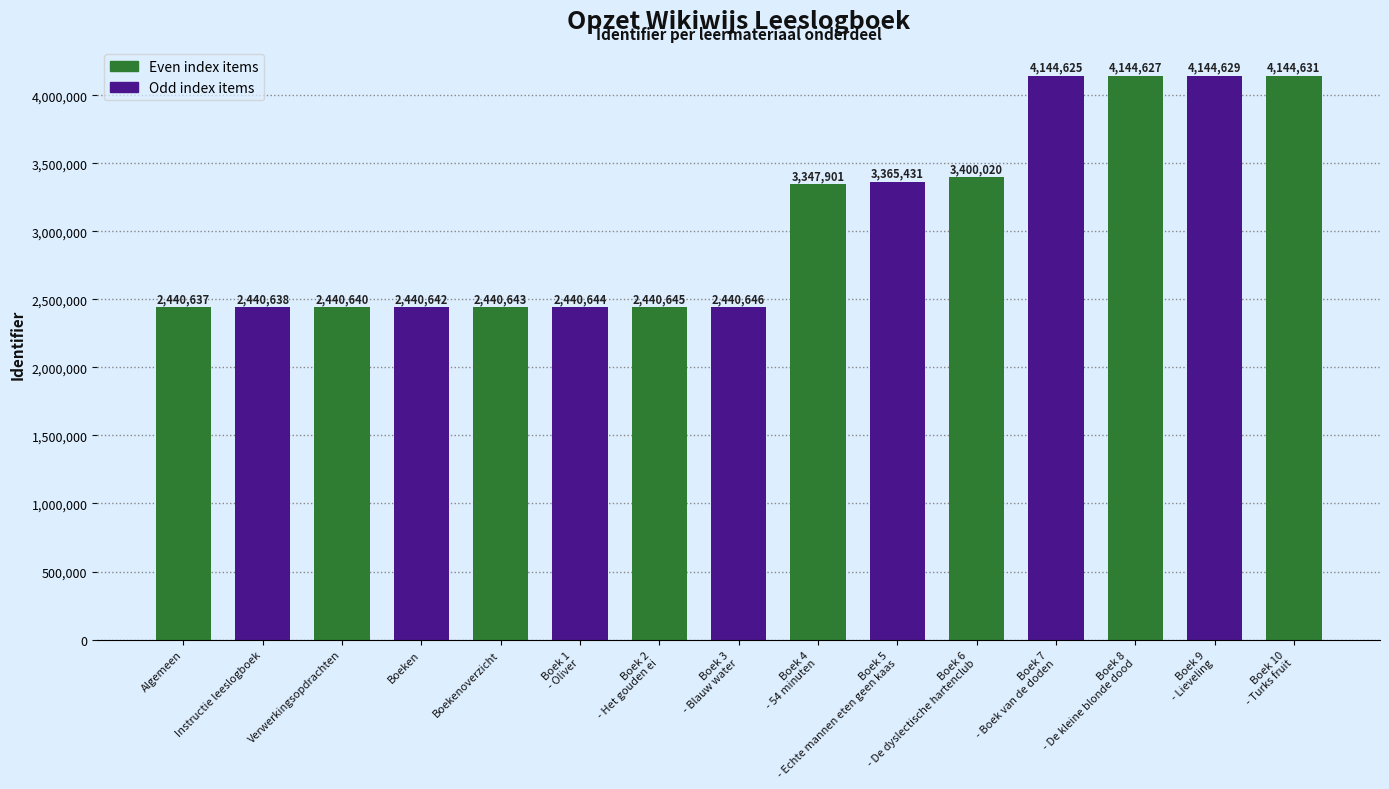

The value at Verwerkingsopdrachten is 4087439. True or false?

False